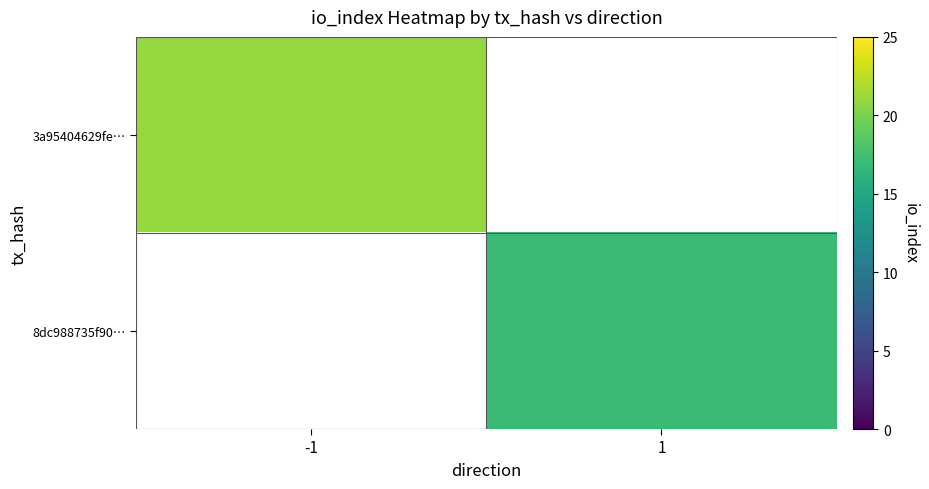

Which label corresponds to the largest value in the chart?

-1